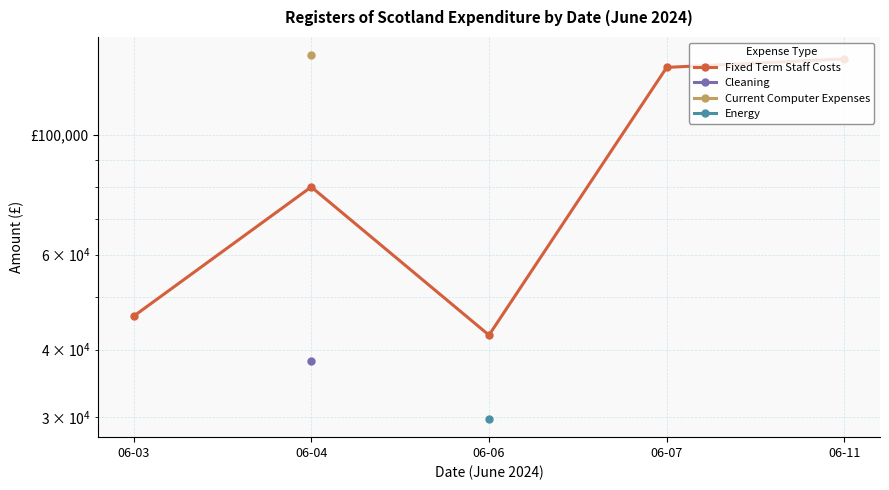

Which series changed the most between 06-04 and 06-06?

Fixed Term Staff Costs